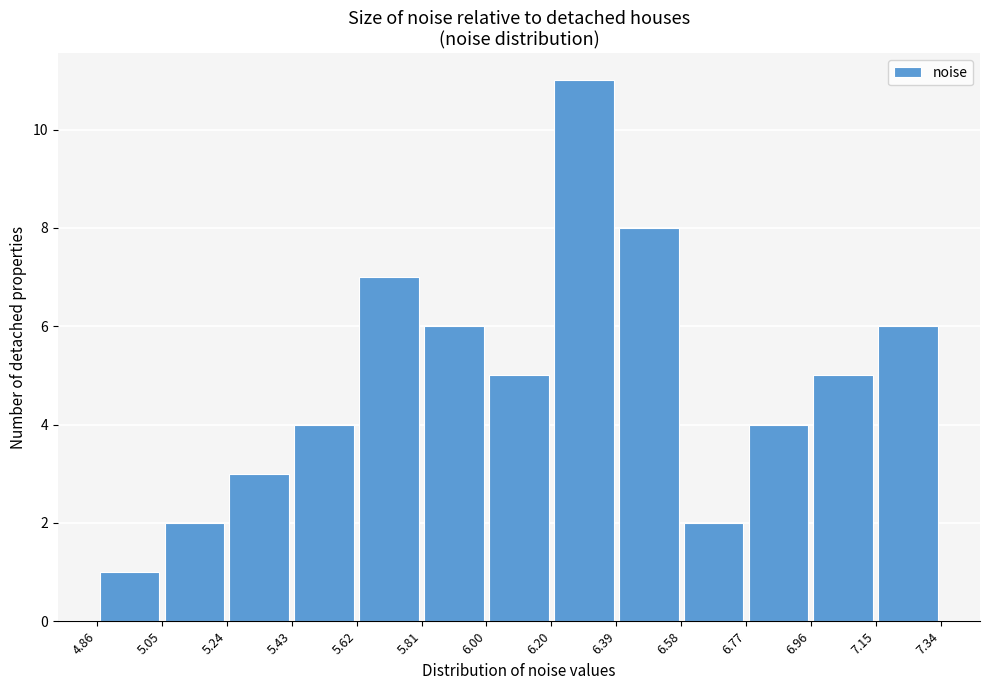

How tall is the bar that spans 4.86 to 5.05 on the x-axis? The values are not printed on the chart, so give them approximately, as read against the axis.

1